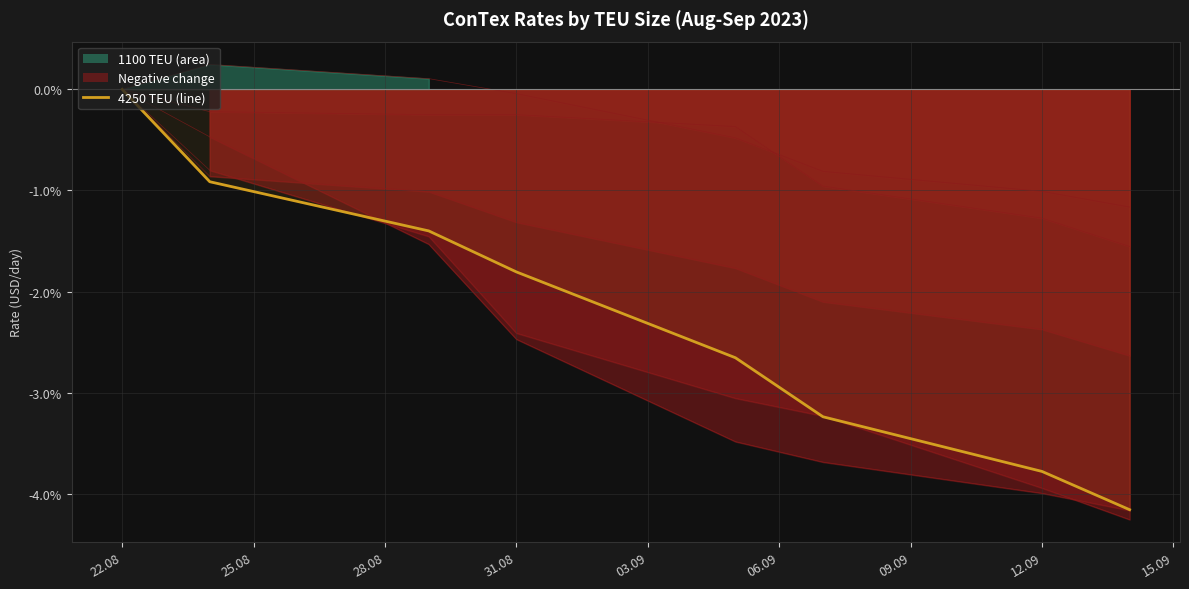

Which label corresponds to the smallest value in the chart?

14.09.2023